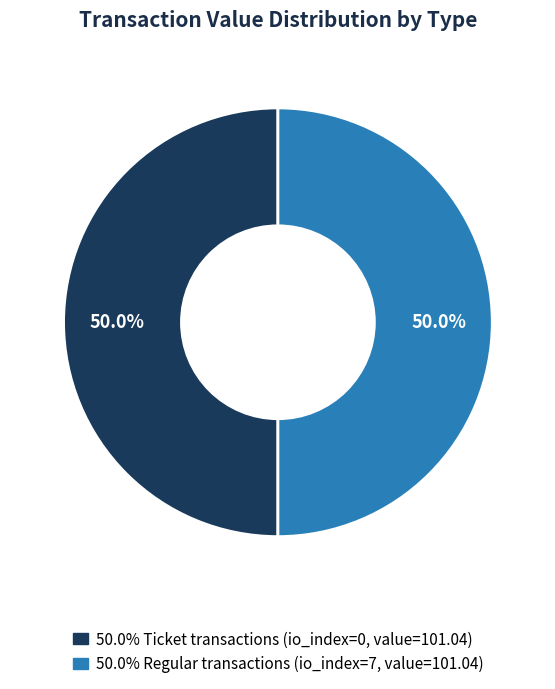

To the nearest percent, what is the average slice percentage?

50%